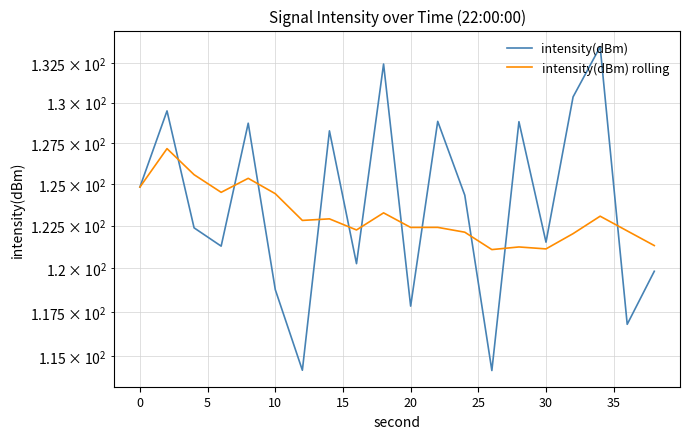

Which series ends up on top after the final intersection of intensity(dBm) and intensity(dBm) rolling?

intensity(dBm) rolling